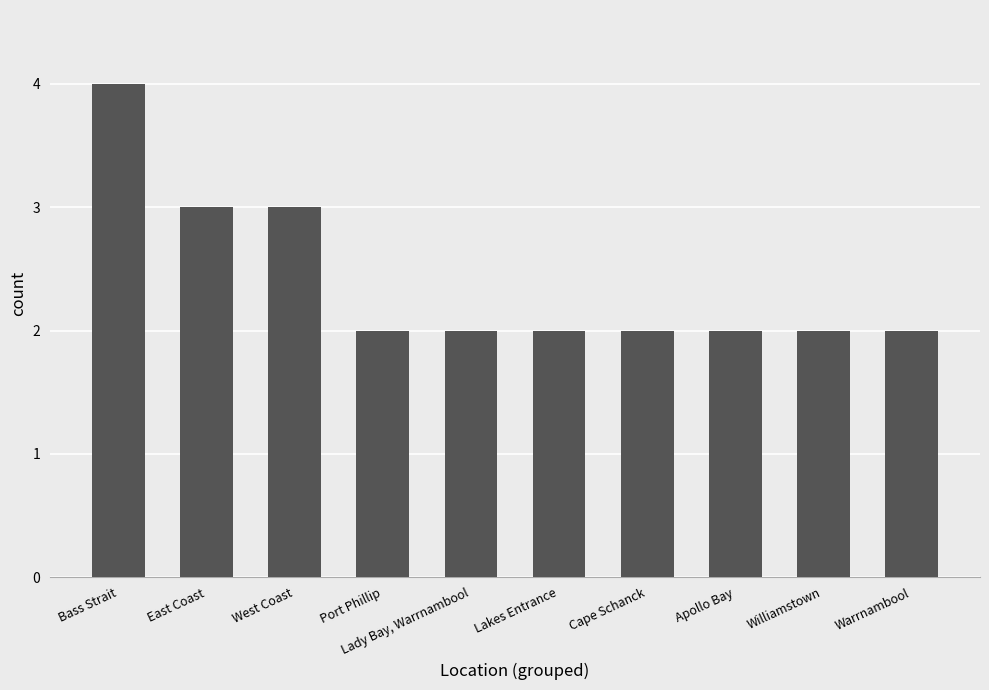

What value does the data have at East Coast?

3